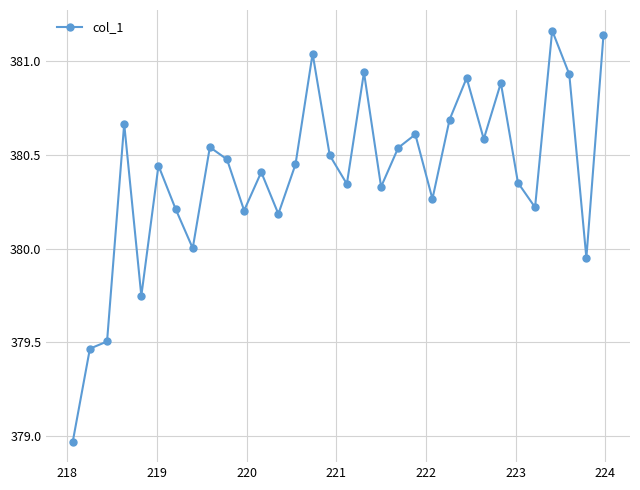

What is the difference between the maximum and minimum values?

2.2